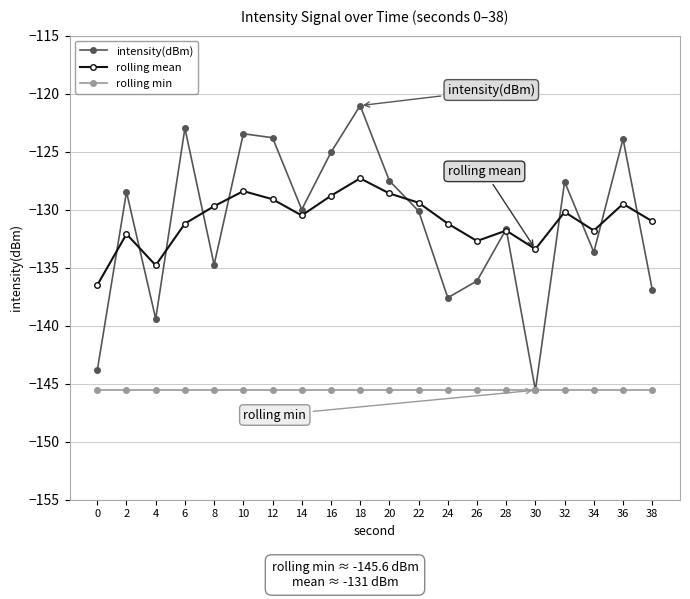

The value of rolling mean at 38 is -131.0. True or false?

True